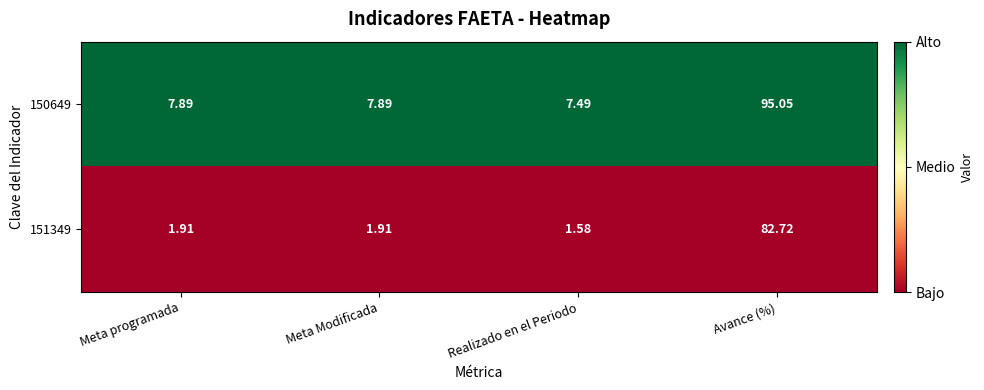

Which label corresponds to the smallest value in the chart?

Realizado en el Periodo